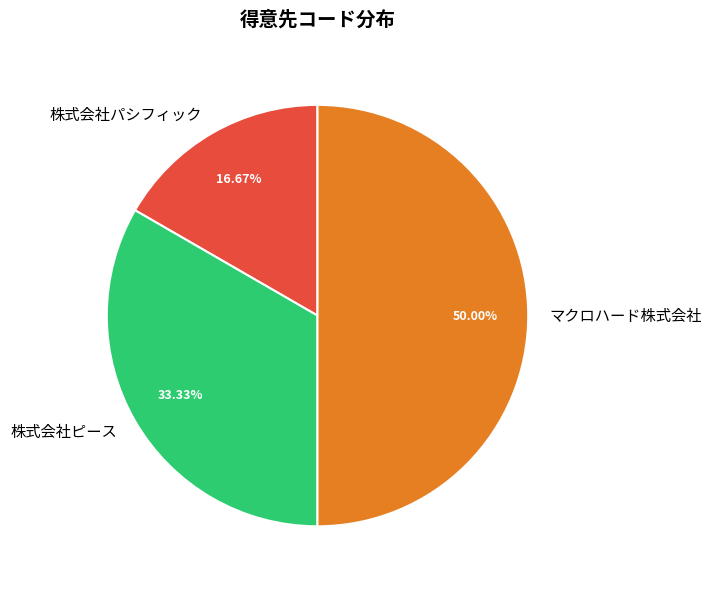

Is it true that 株式会社ピース is 33% of the pie?

True